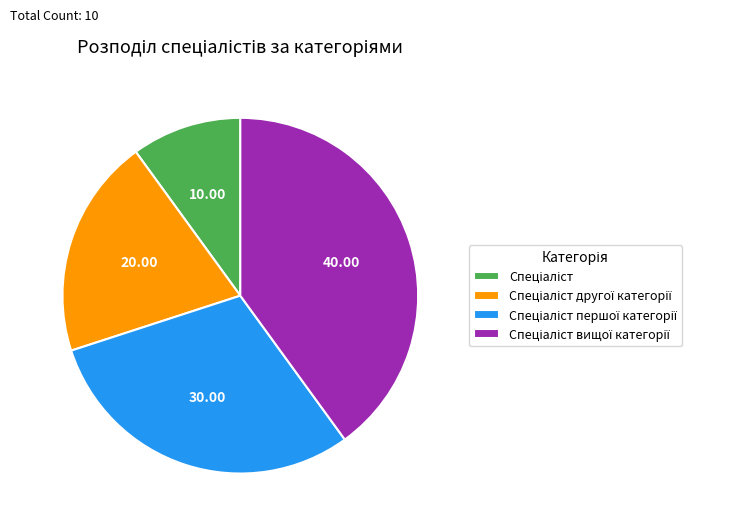

Is there a majority slice in this chart?

No